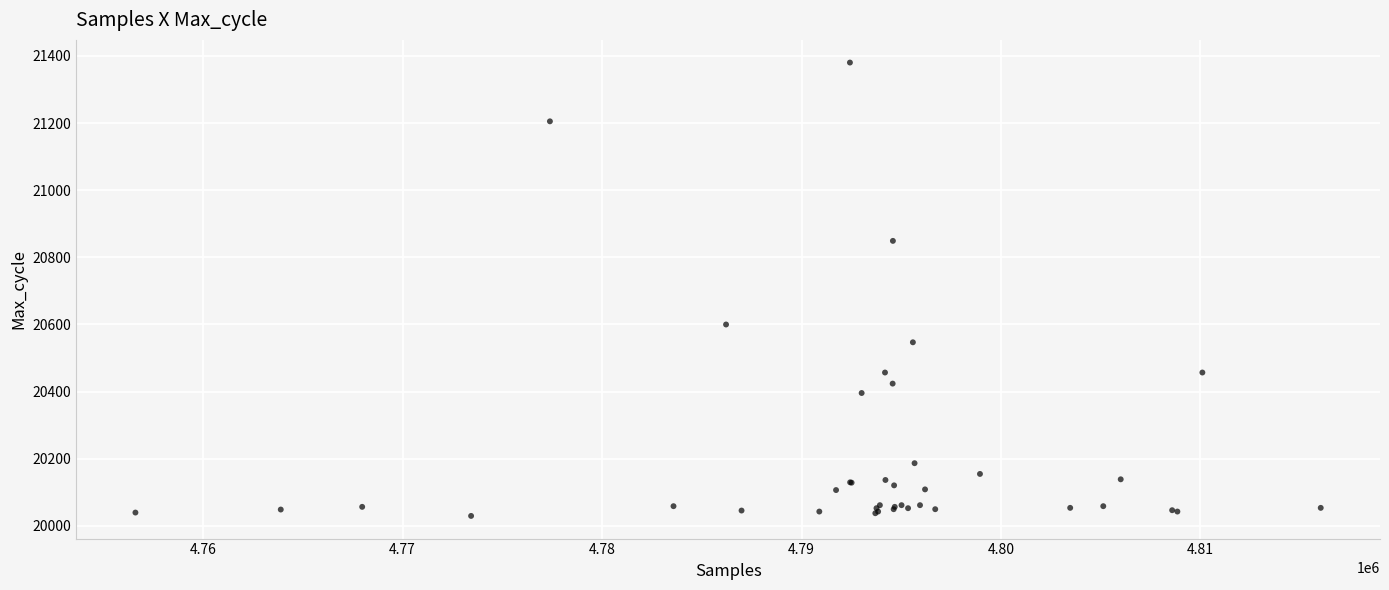

What Y value in the scatter plot is closest to 20705?

20600